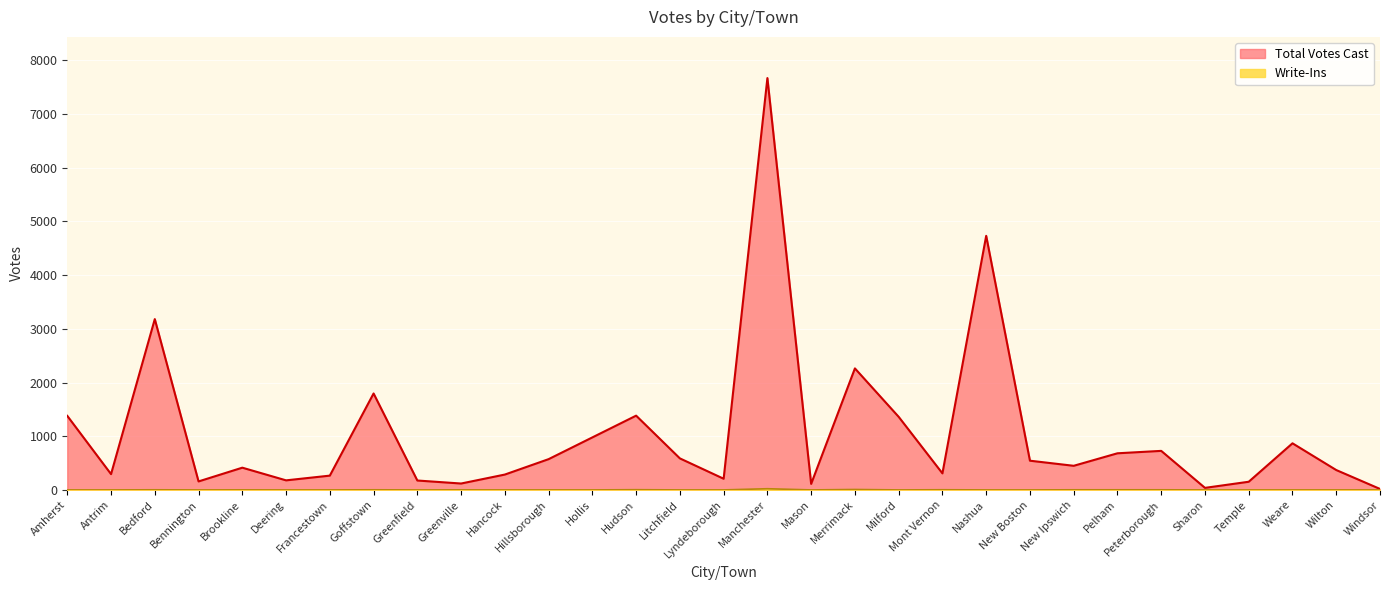

What is the total value across all series at Bennington?

158